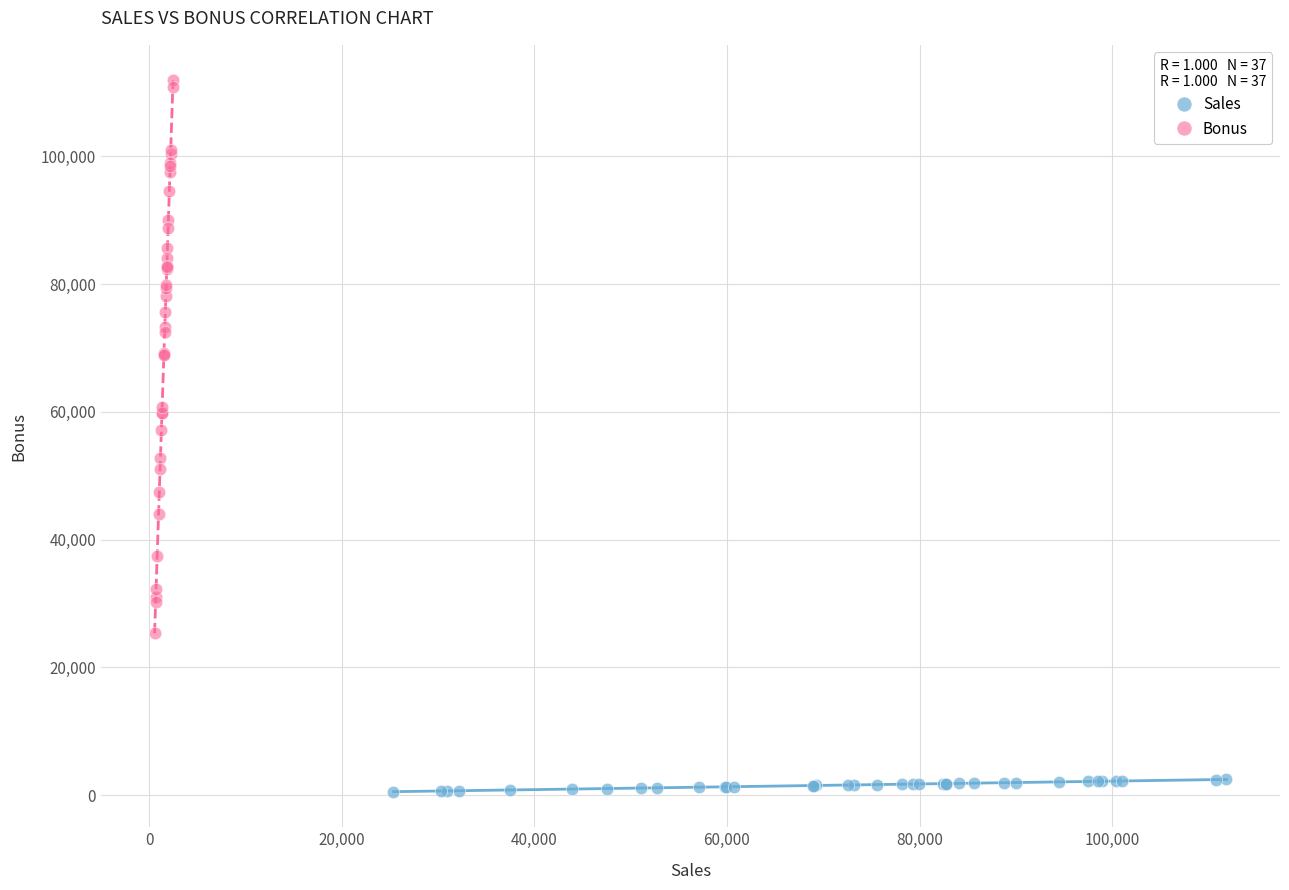

Which series reaches the maximum Y coordinate?

Bonus